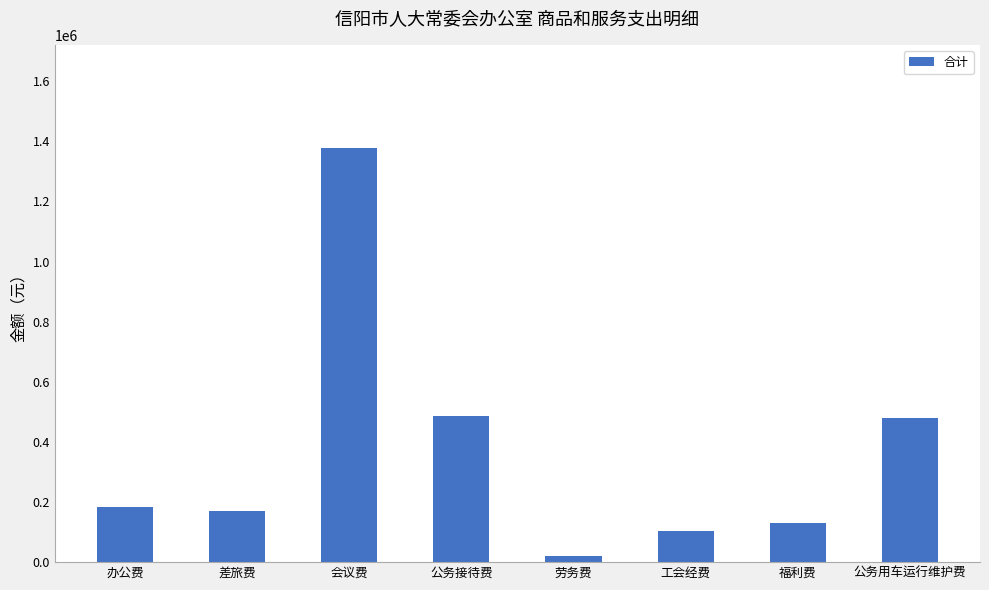

What value does the data have at 公务用车运行维护费?

480000.0